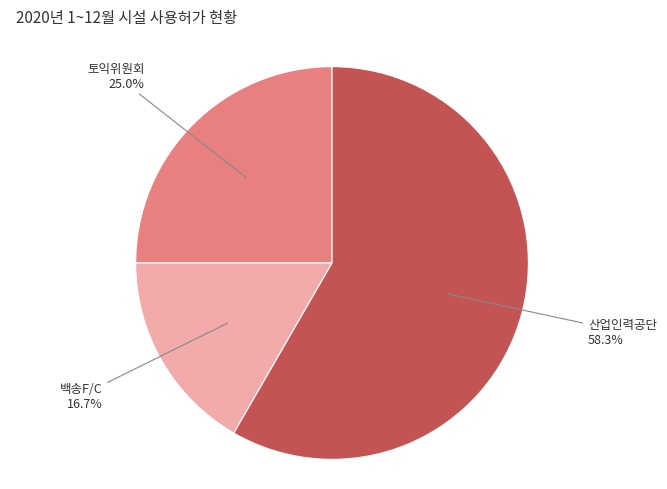

What is the total percentage of 토익위원회 and 백송F/C?

41.7%